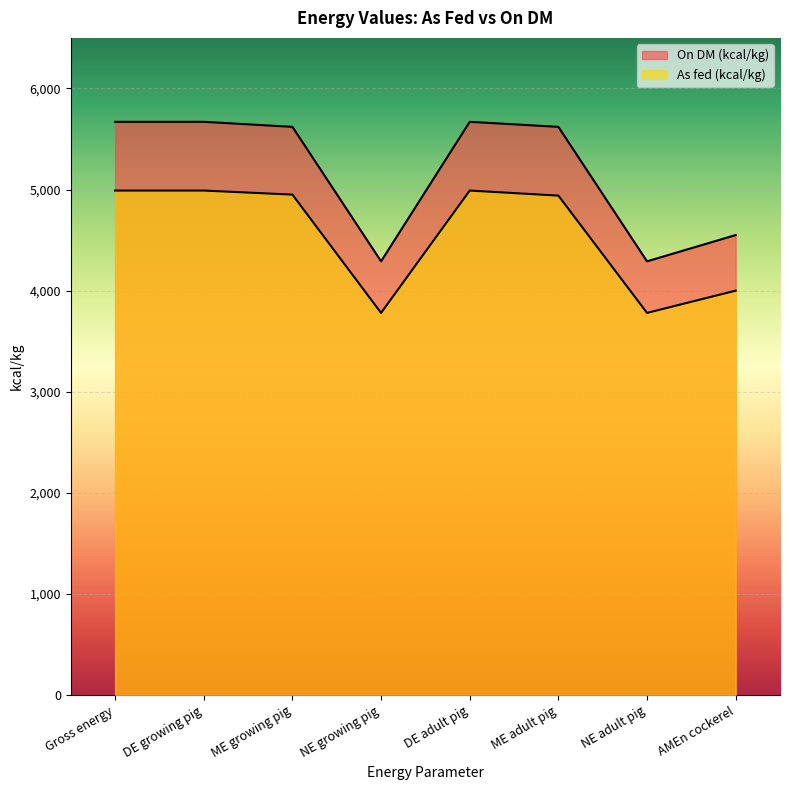

What is the difference between the On DM (kcal/kg) values at DE adult pig and ME growing pig?

50